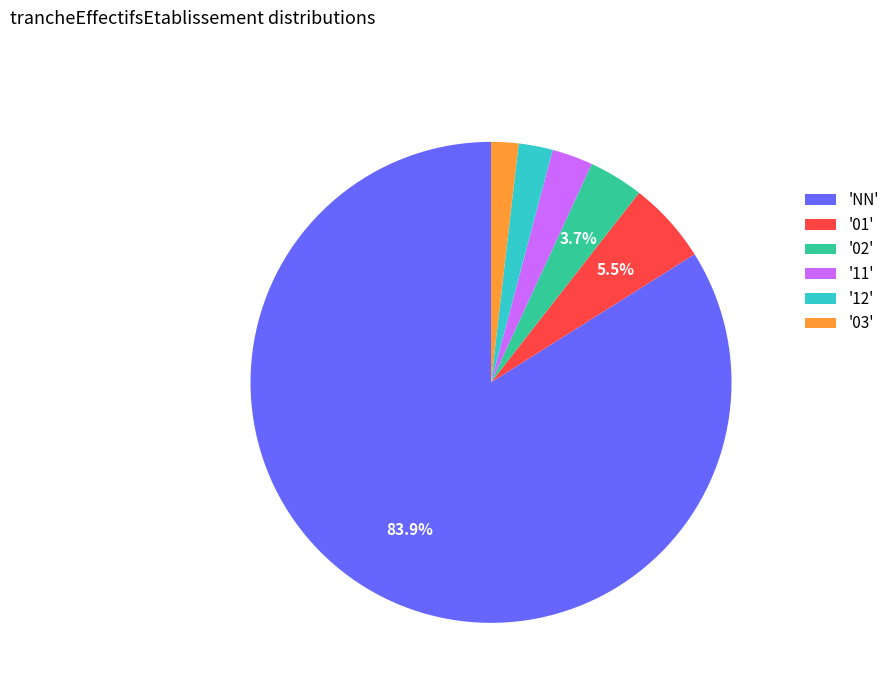

Which slice is the largest?

'NN'